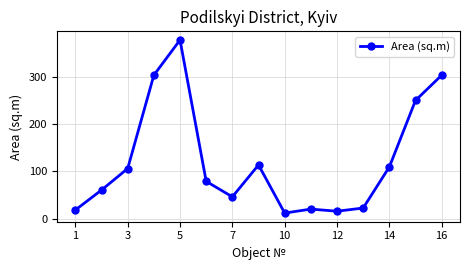

What is the value of the 2nd point from the left?

60.7